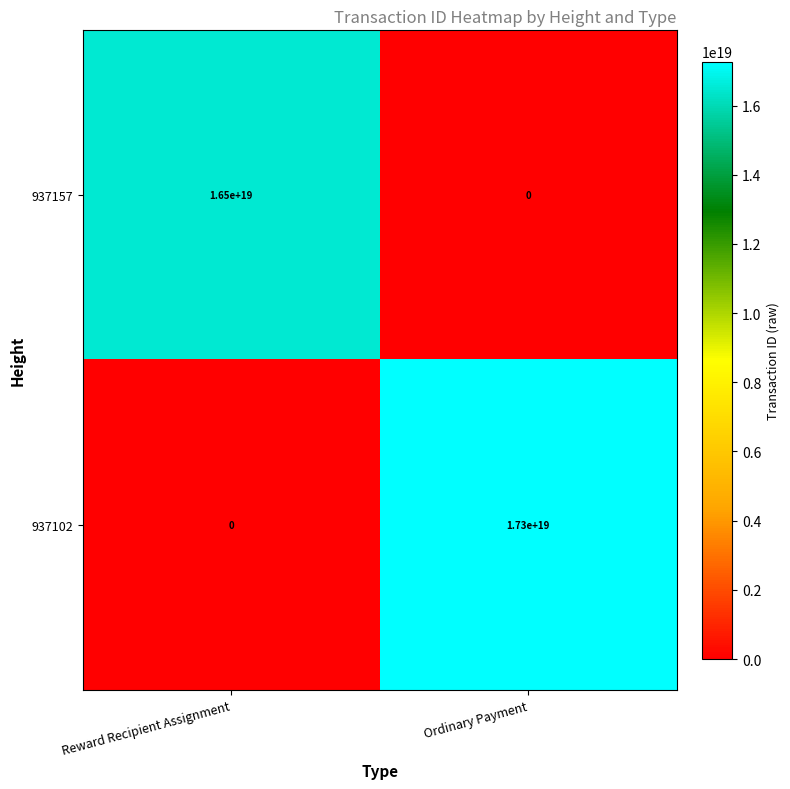

At which category is the sum across all series the highest?

Ordinary Payment